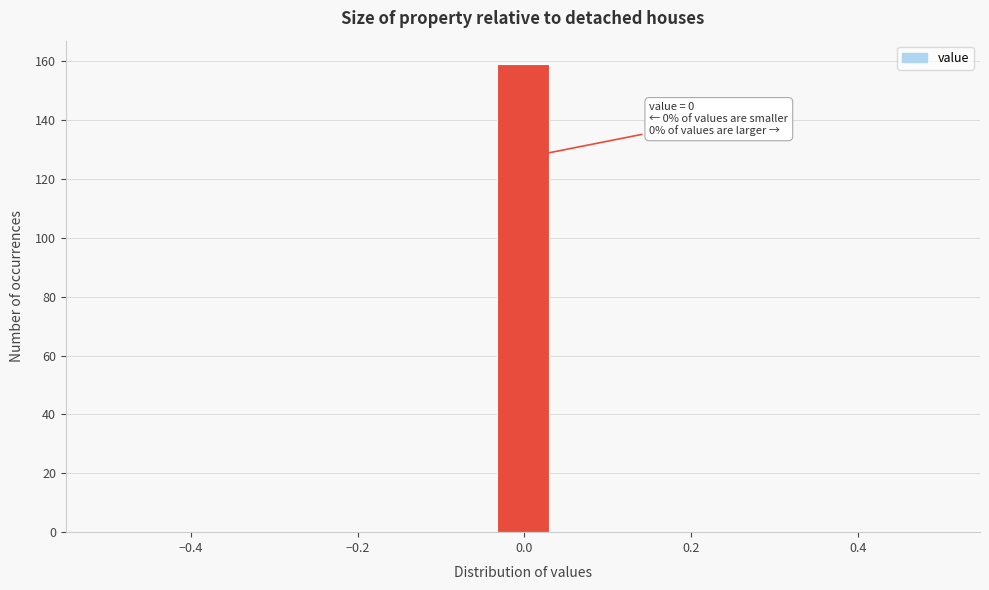

Read against the x-axis, roughly where is the centre of the tallest bar?

0.00